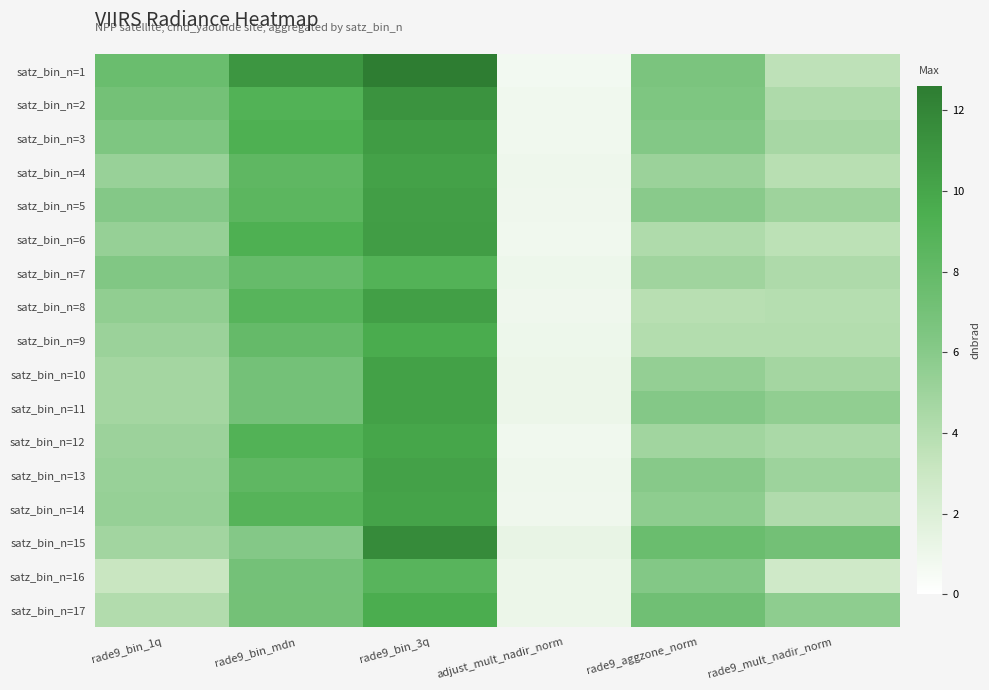

Between rade9_mult_nadir_norm and adjust_mult_nadir_norm, which is larger?

rade9_mult_nadir_norm